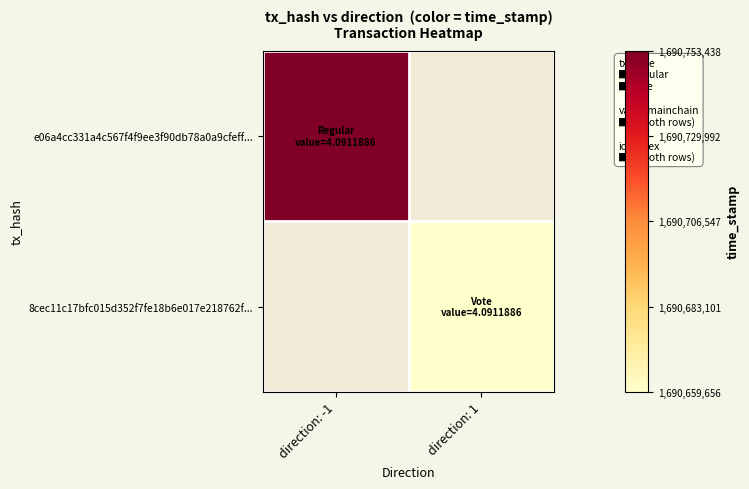

At how many categories does at least one series exceed 1690664866?

1